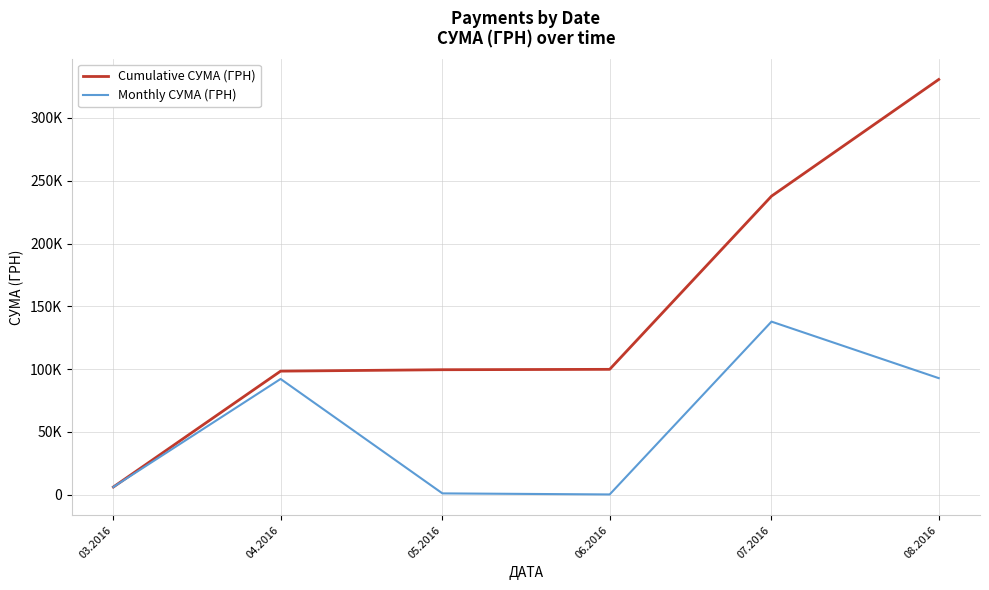

At 04.2016, list the series in order from smallest to largest.

Monthly СУМА (ГРН), Cumulative СУМА (ГРН)